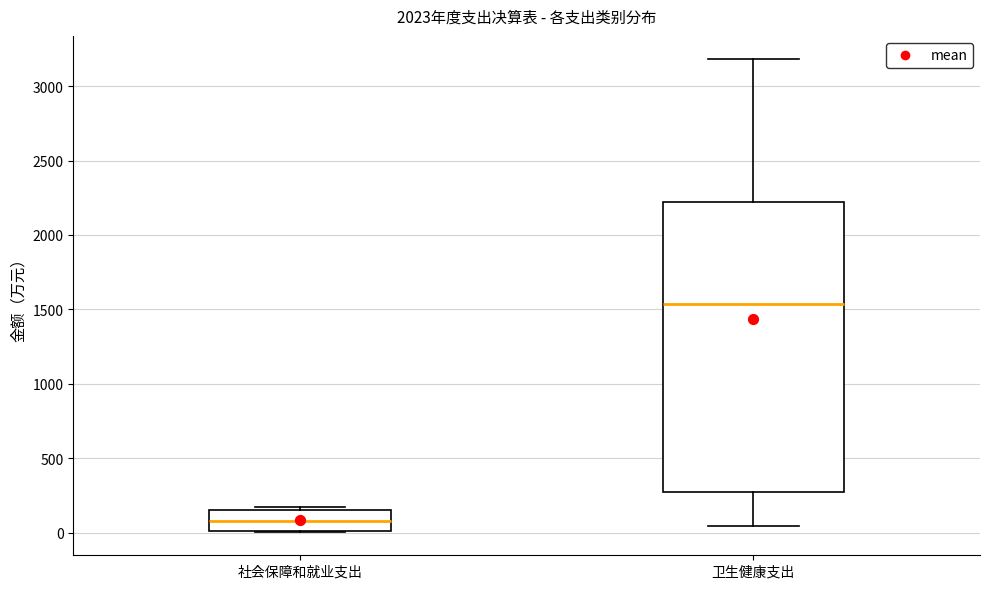

Reading left to right, transcribe this box plot: for each box, give where its median line is, the range the box spans, and where its two whiskers end, as read against the y-axis. The values are not printed on the chart, so give them approximately, as read against the axis.

社会保障和就业支出: median 100, box 0 to 150, whiskers 0 to 150 (just above the box's upper edge)
卫生健康支出: median 1550, box 250 to 2200, whiskers 50 to 3200